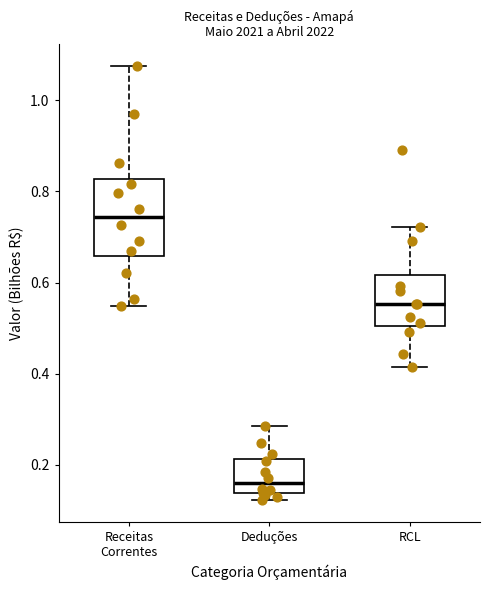

Which box has the lowest median line?

Deduções